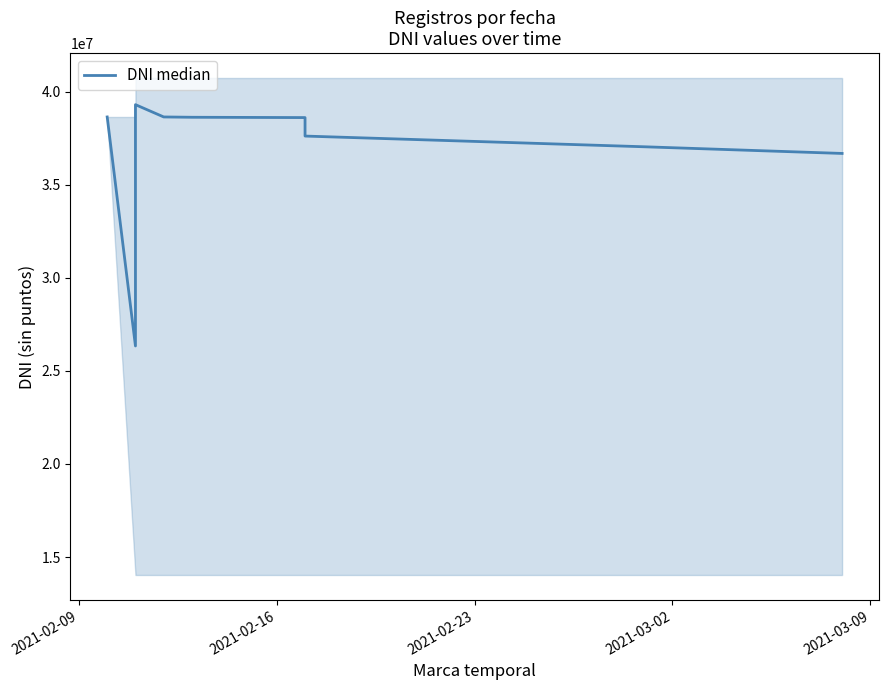

How many points are lower than both their immediate neighbors (excluding endpoints)?

1